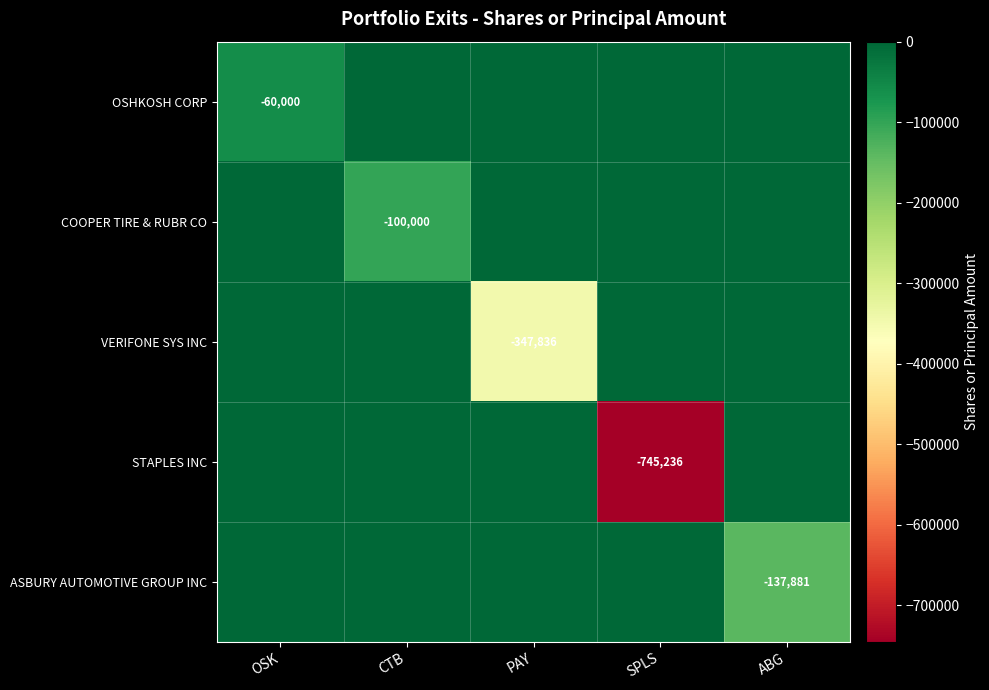

The value of OSHKOSH CORP at OSK is -20124. True or false?

False